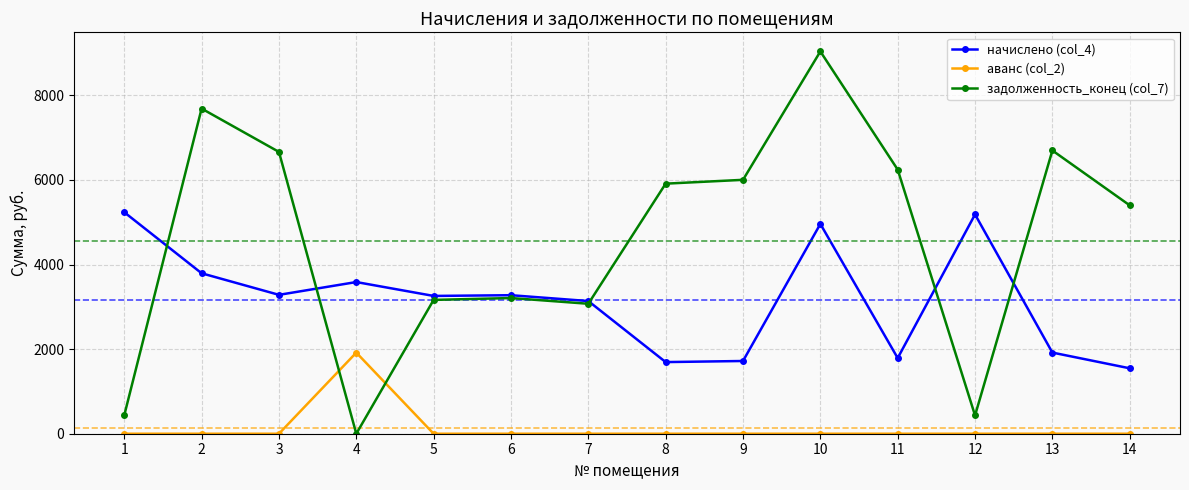

How many lines are shown in the chart?

3